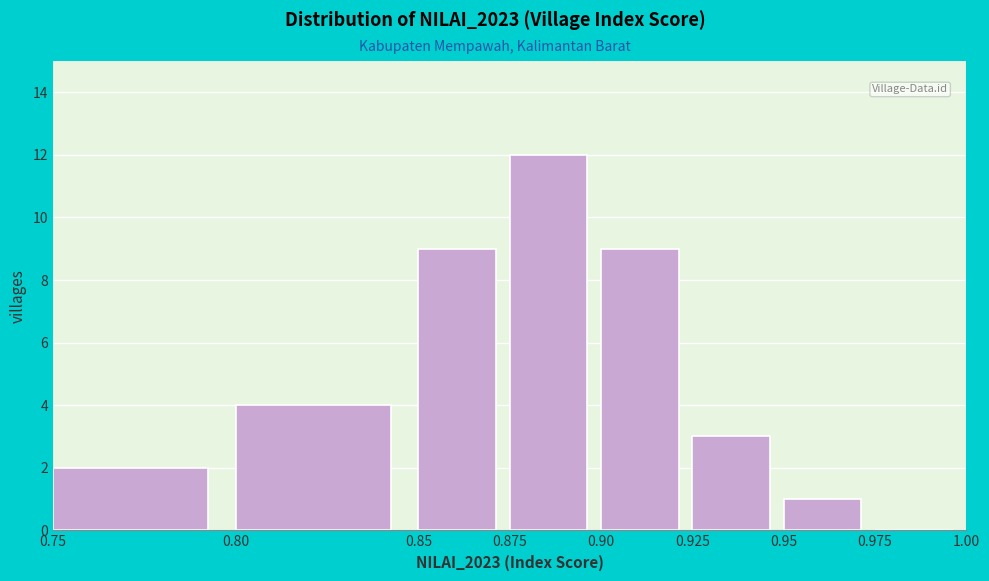

How tall is the bar that spans 0.925 to 0.95 on the x-axis? The values are not printed on the chart, so give them approximately, as read against the axis.

3